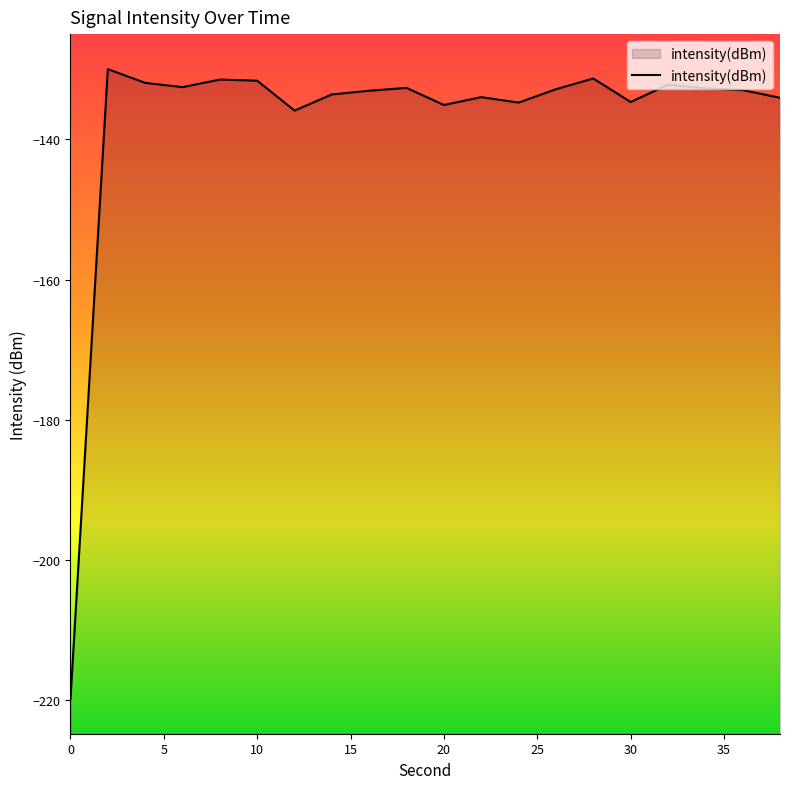

What is the smallest value displayed?

-219.8